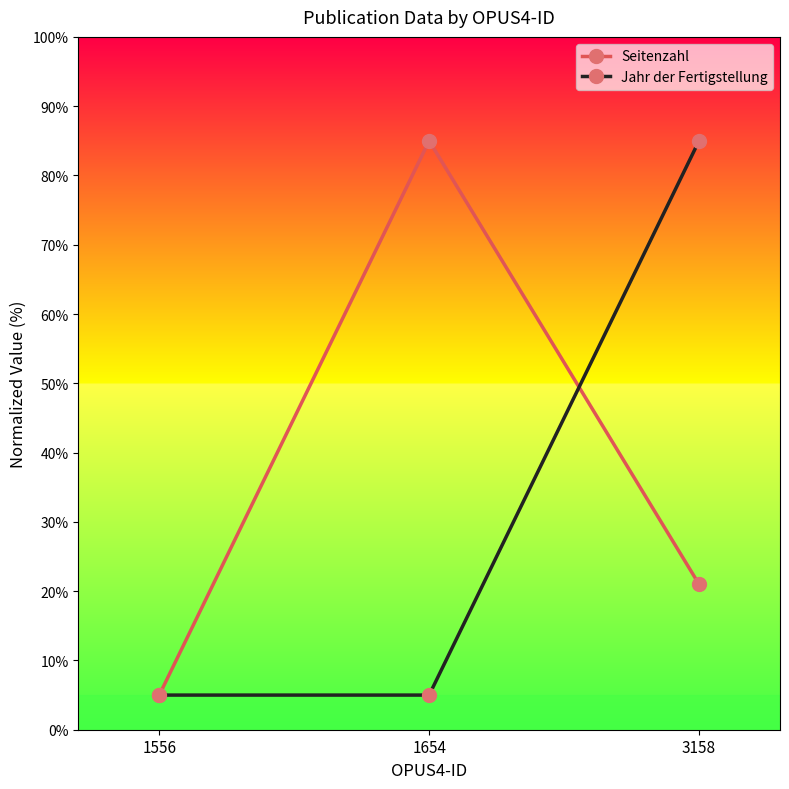

List the series in order of their overall mean, highest first.

Seitenzahl, Jahr der Fertigstellung